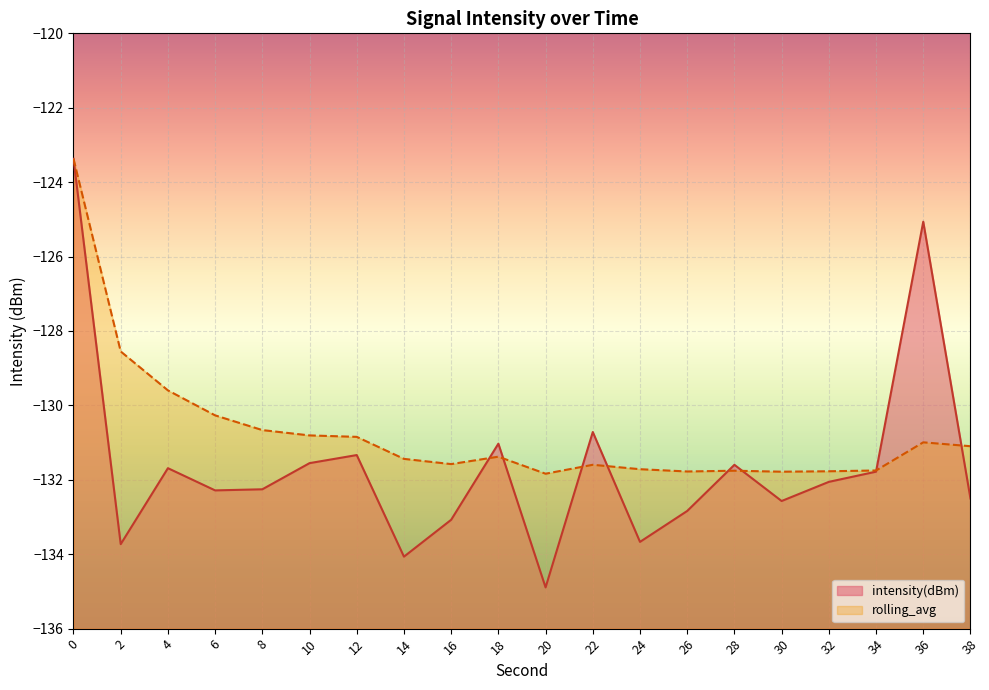

At 28, list the series in order from largest to smallest.

intensity(dBm), rolling_avg